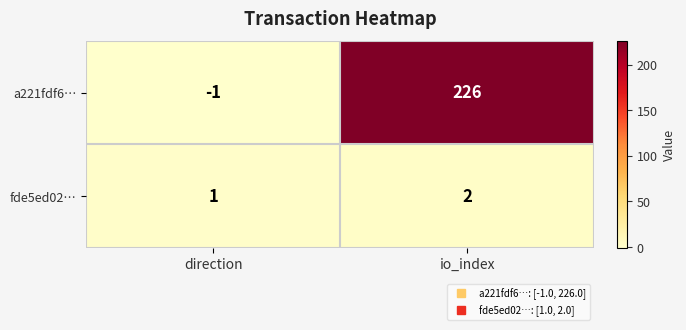

How many series are shown in this chart?

2